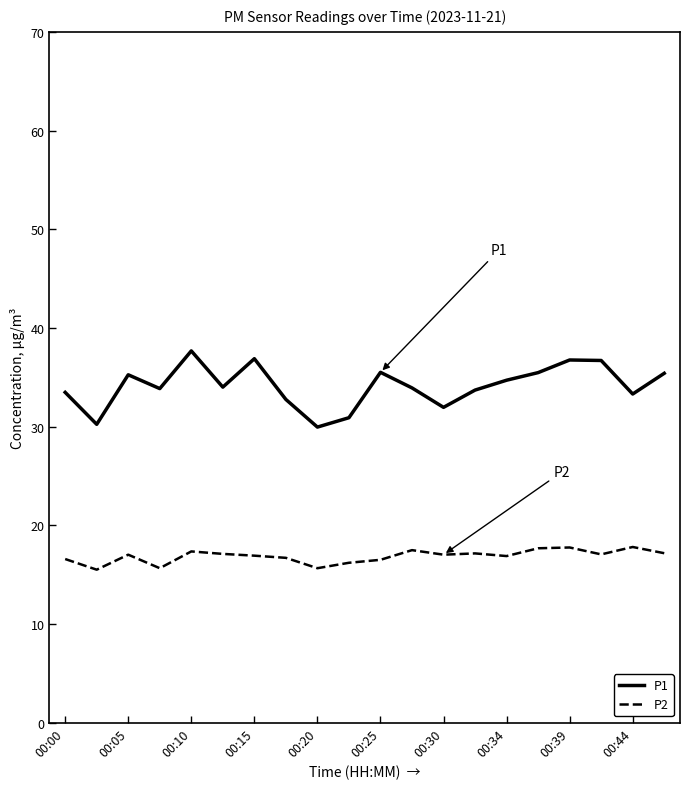

Is this an area chart (filled region under the line)?

No